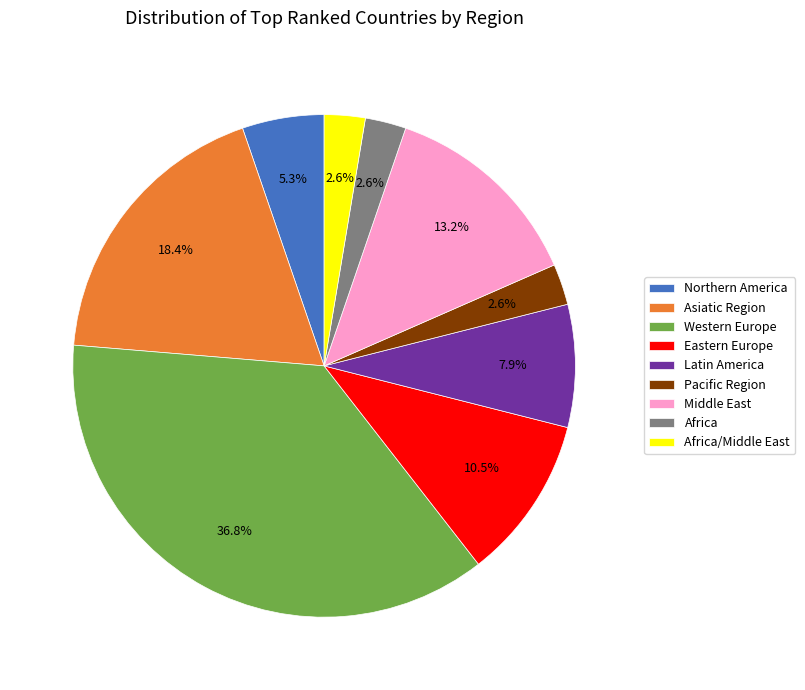

Which slice is the largest?

Western Europe